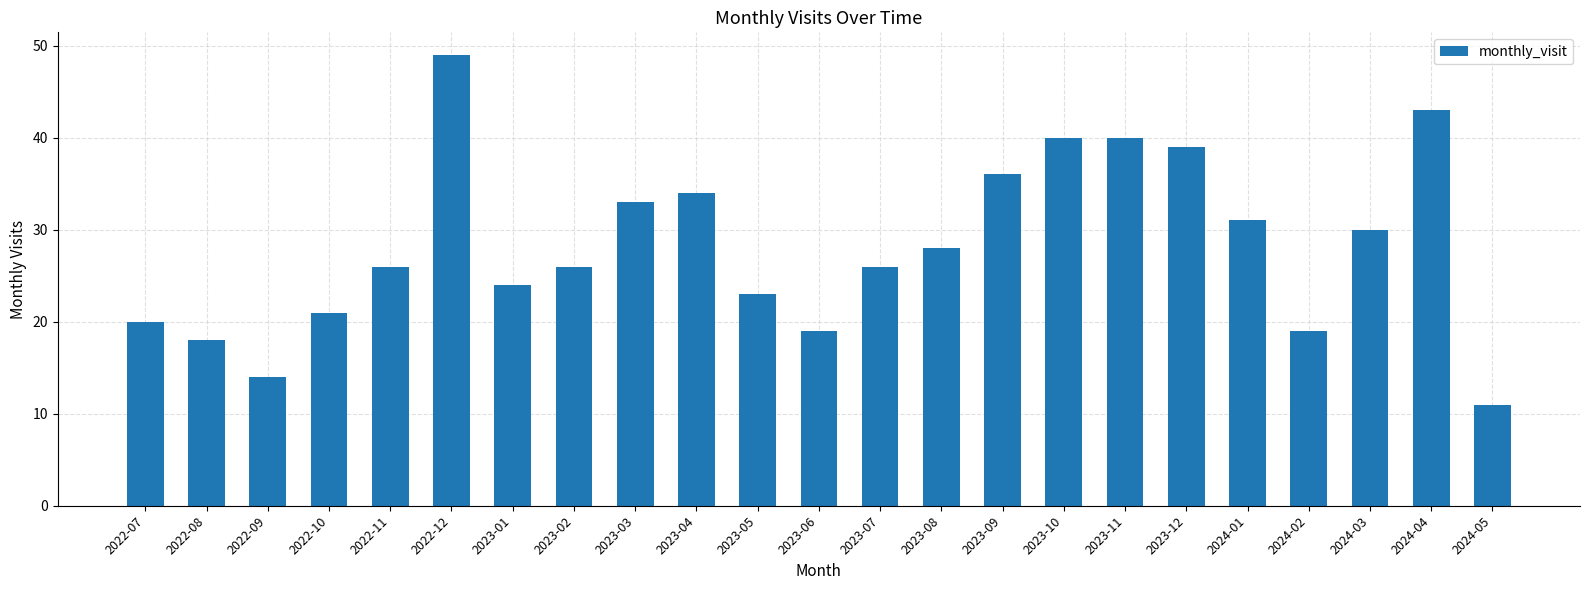

Reading right to left, what are all the values shown in this chart?

11	43	30	19	31	39	40	40	36	28	26	19	23	34	33	26	24	49	26	21	14	18	20